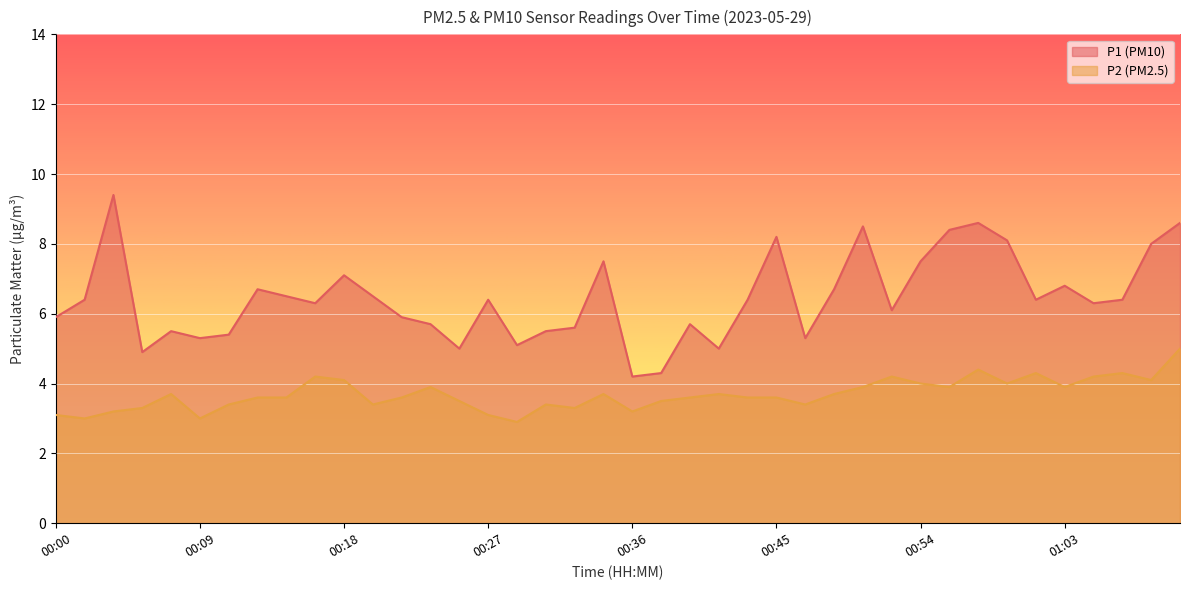

What are all the series names shown in the legend?

P1 (PM10), P2 (PM2.5)